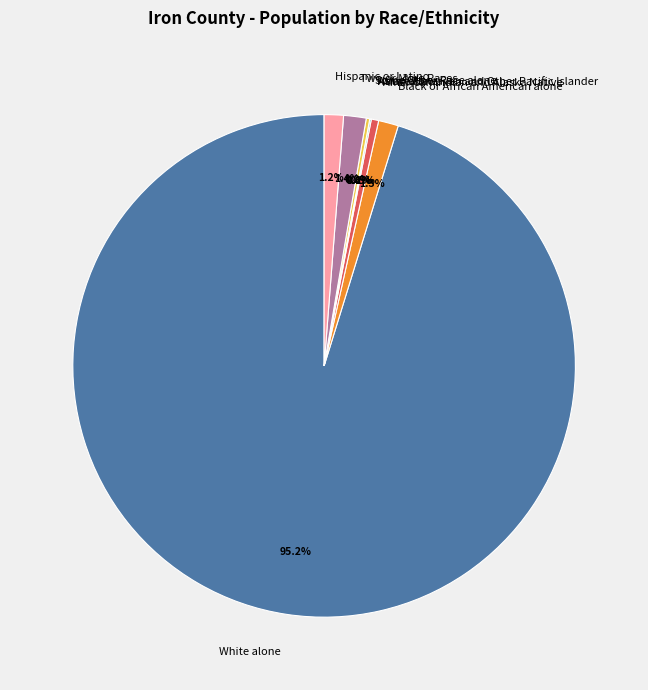

Does any single category account for the majority?

Yes